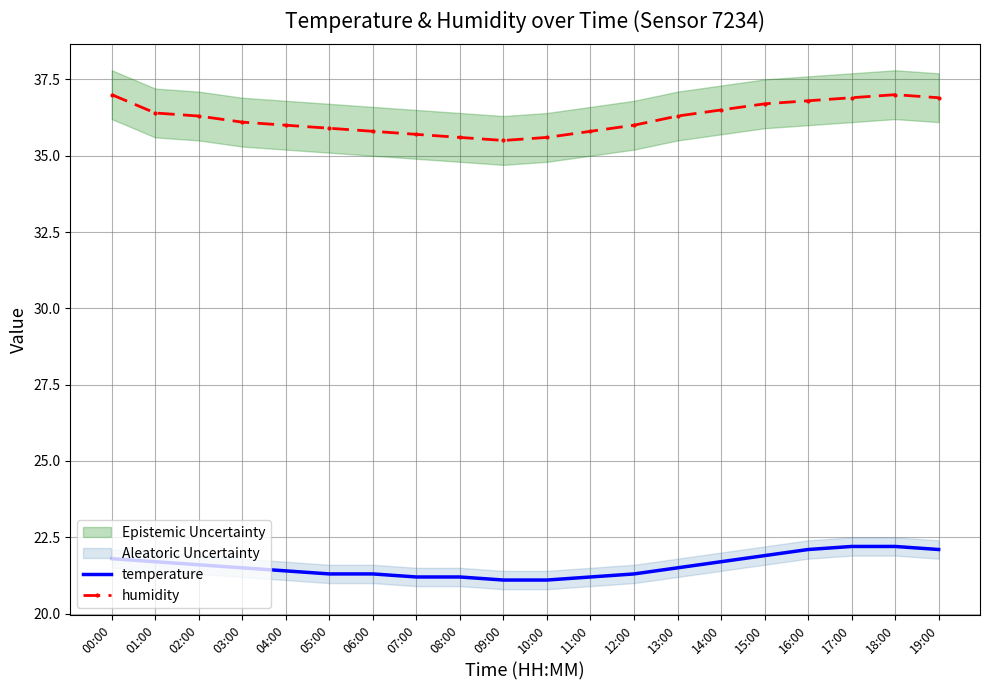

The humidity series shows 37.0 at 00:00. True or false?

True